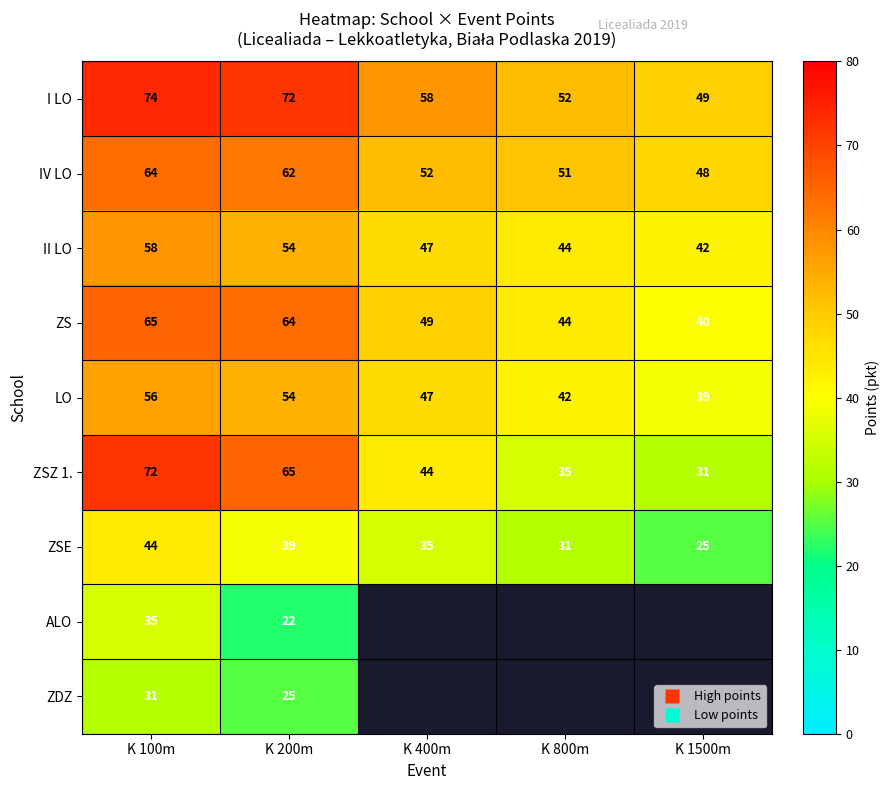

Is it true that ZSE equals 43.6 at K 800m?

False